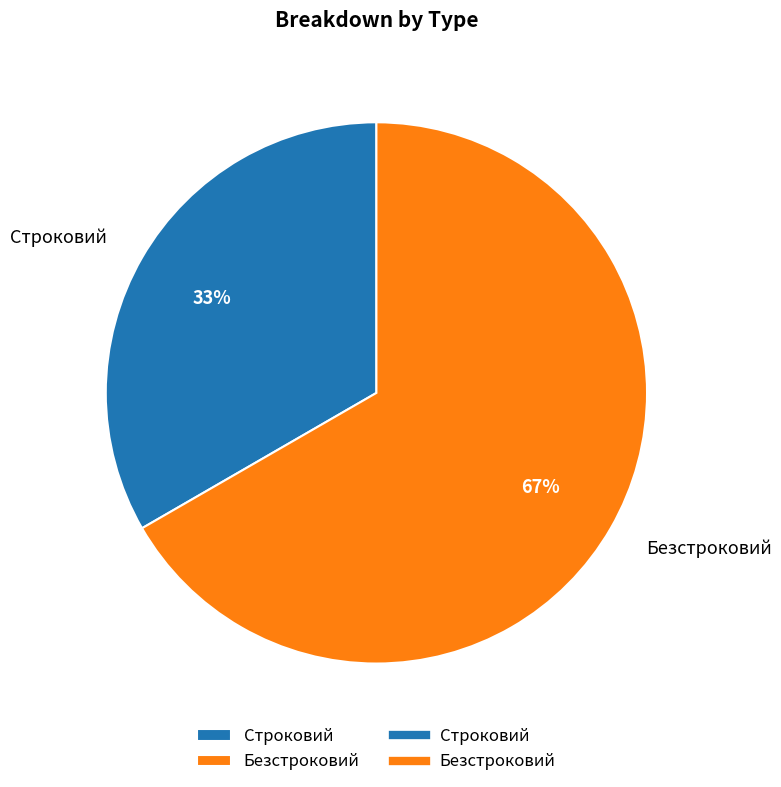

What percentage is the Строковий slice, to the nearest percent?

33%